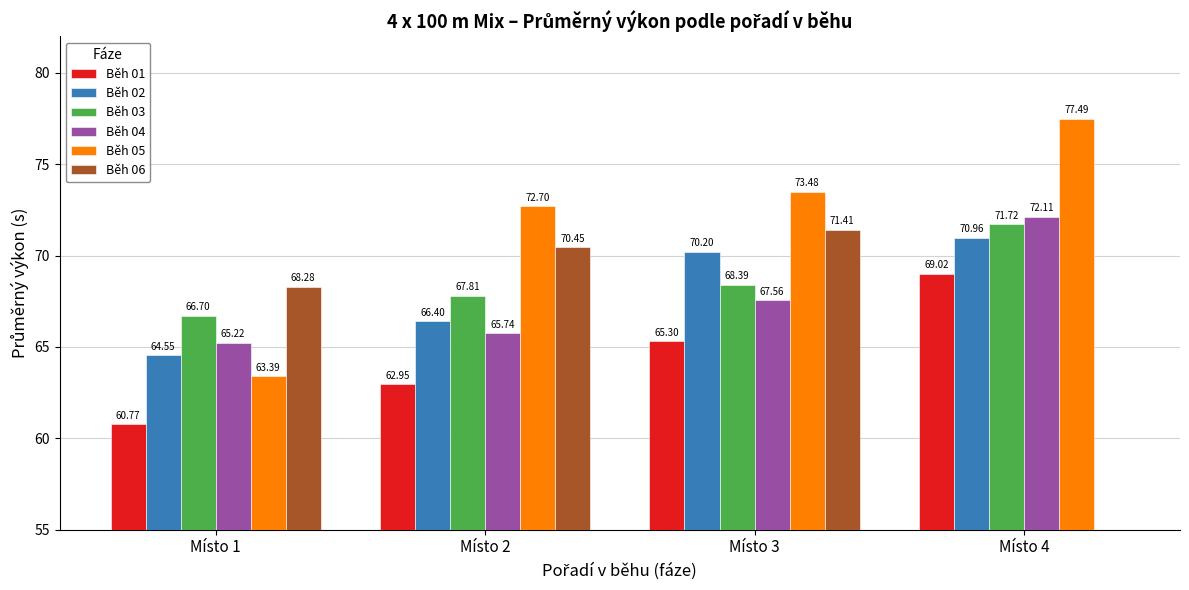

Rank the series by their maximum value, from highest to lowest.

Běh 05, Běh 04, Běh 03, Běh 06, Běh 02, Běh 01